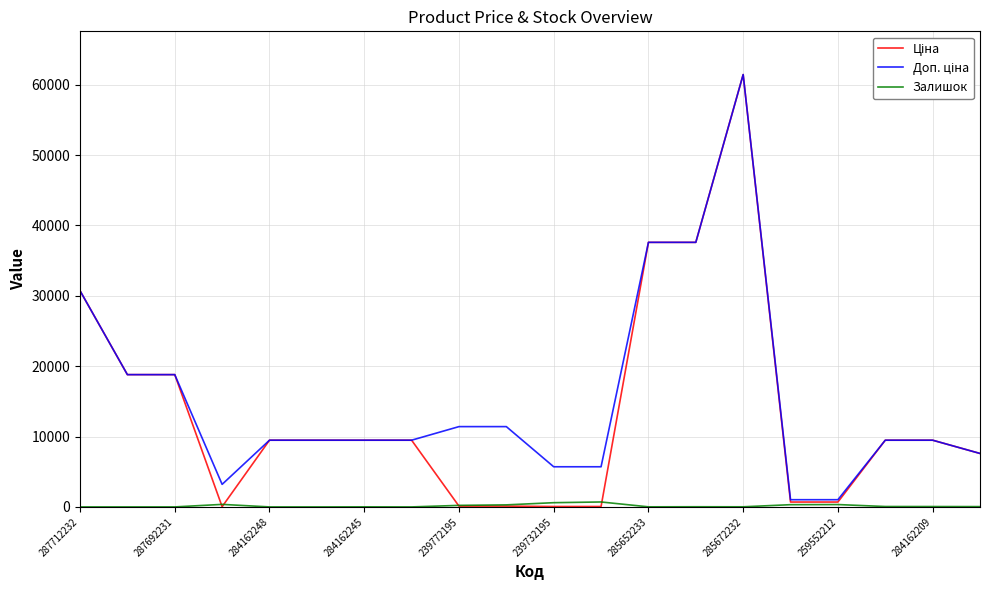

What is the maximum value shown in the chart?

61434.3